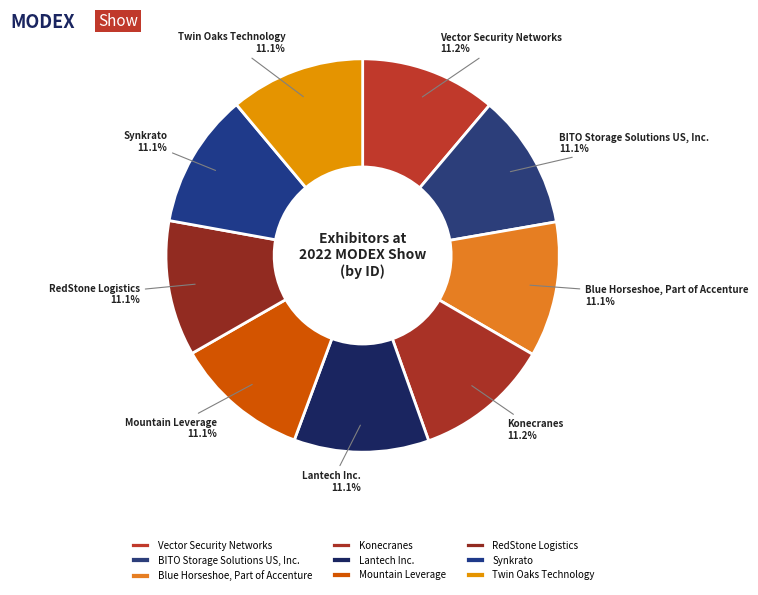

What percentage is the Lantech Inc. slice, to the nearest percent?

11%